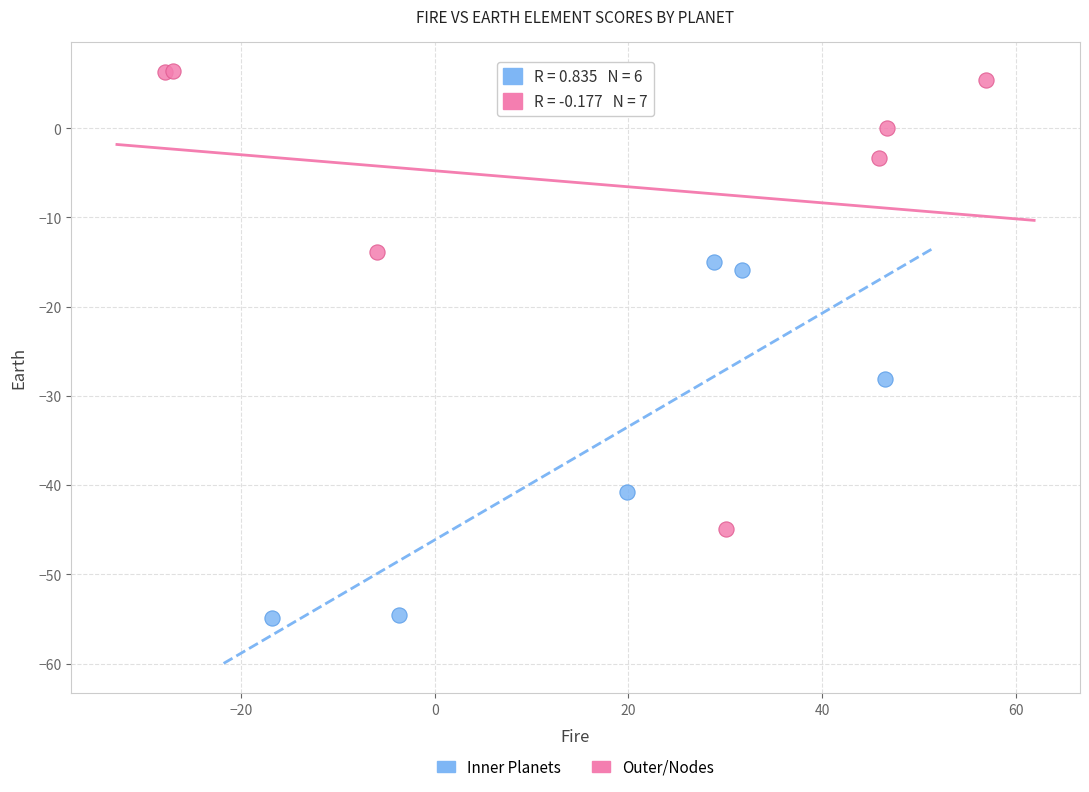

Which series contains the lowest Y value?

Inner Planets